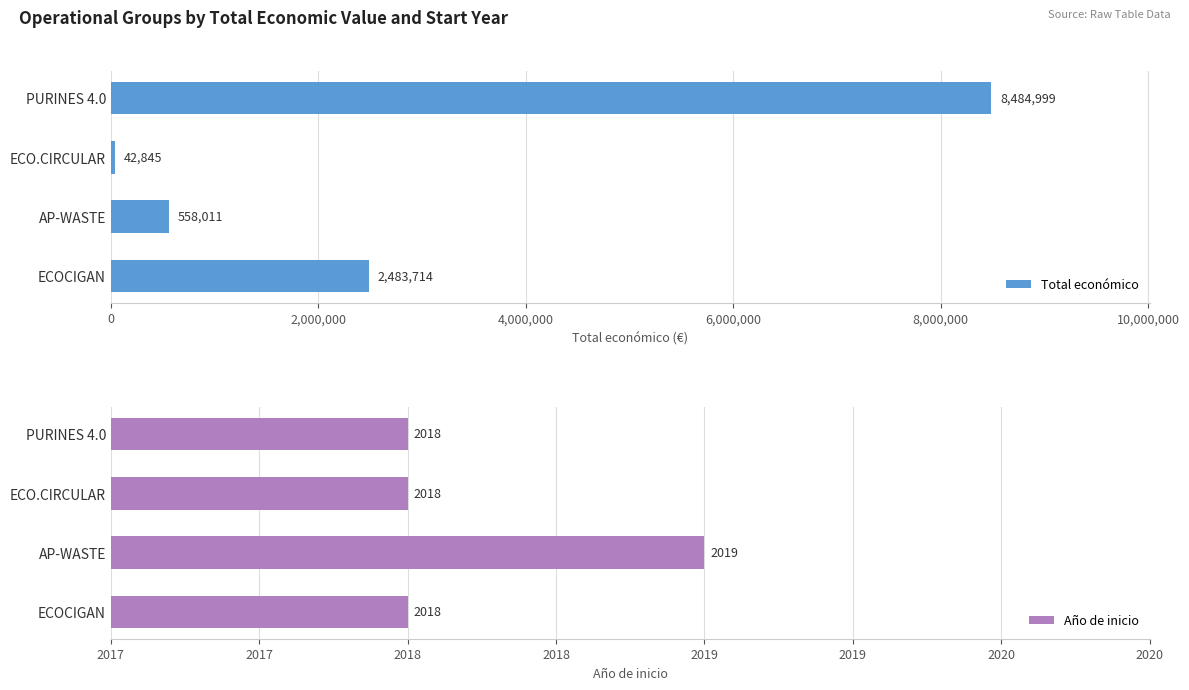

What is the difference between the maximum and minimum values in the Total económico series?

8442154